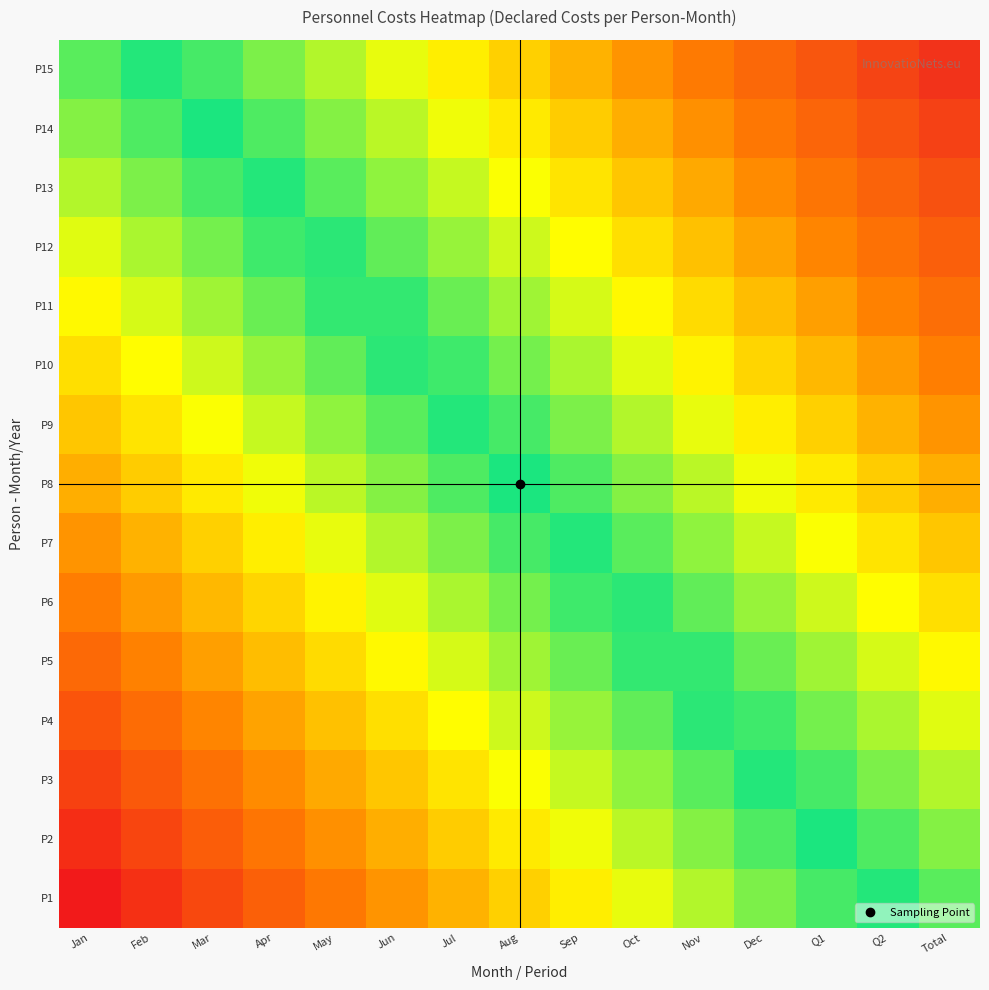

Reading left to right, transcribe all the data shown in this chart.

P1: Jan=0.0	Feb=0.0	Mar=0.1	Apr=0.1	May=0.2	Jun=0.2	Jul=0.2	Aug=0.3	Sep=0.3	Oct=0.4	Nov=0.4	Dec=0.4	Q1=0.5	Q2=0.5	Total=0.5
P2: Jan=0.0	Feb=0.1	Mar=0.1	Apr=0.1	May=0.2	Jun=0.2	Jul=0.3	Aug=0.3	Sep=0.3	Oct=0.4	Nov=0.4	Dec=0.5	Q1=0.5	Q2=0.5	Total=0.6
P3: Jan=0.1	Feb=0.1	Mar=0.1	Apr=0.2	May=0.2	Jun=0.3	Jul=0.3	Aug=0.3	Sep=0.4	Oct=0.4	Nov=0.5	Dec=0.5	Q1=0.5	Q2=0.6	Total=0.6
P4: Jan=0.1	Feb=0.1	Mar=0.2	Apr=0.2	May=0.3	Jun=0.3	Jul=0.3	Aug=0.4	Sep=0.4	Oct=0.4	Nov=0.5	Dec=0.5	Q1=0.6	Q2=0.6	Total=0.6
P5: Jan=0.1	Feb=0.2	Mar=0.2	Apr=0.2	May=0.3	Jun=0.3	Jul=0.4	Aug=0.4	Sep=0.4	Oct=0.5	Nov=0.5	Dec=0.6	Q1=0.6	Q2=0.6	Total=0.7
P6: Jan=0.2	Feb=0.2	Mar=0.2	Apr=0.3	May=0.3	Jun=0.4	Jul=0.4	Aug=0.4	Sep=0.5	Oct=0.5	Nov=0.6	Dec=0.6	Q1=0.6	Q2=0.7	Total=0.7
P7: Jan=0.2	Feb=0.2	Mar=0.3	Apr=0.3	May=0.4	Jun=0.4	Jul=0.4	Aug=0.5	Sep=0.5	Oct=0.5	Nov=0.6	Dec=0.6	Q1=0.7	Q2=0.7	Total=0.7
P8: Jan=0.2	Feb=0.3	Mar=0.3	Apr=0.3	May=0.4	Jun=0.4	Jul=0.5	Aug=0.5	Sep=0.5	Oct=0.6	Nov=0.6	Dec=0.7	Q1=0.7	Q2=0.7	Total=0.8
P9: Jan=0.3	Feb=0.3	Mar=0.3	Apr=0.4	May=0.4	Jun=0.5	Jul=0.5	Aug=0.5	Sep=0.6	Oct=0.6	Nov=0.6	Dec=0.7	Q1=0.7	Q2=0.8	Total=0.8
P10: Jan=0.3	Feb=0.3	Mar=0.4	Apr=0.4	May=0.4	Jun=0.5	Jul=0.5	Aug=0.6	Sep=0.6	Oct=0.6	Nov=0.7	Dec=0.7	Q1=0.8	Q2=0.8	Total=0.8
P11: Jan=0.3	Feb=0.4	Mar=0.4	Apr=0.4	May=0.5	Jun=0.5	Jul=0.6	Aug=0.6	Sep=0.6	Oct=0.7	Nov=0.7	Dec=0.8	Q1=0.8	Q2=0.8	Total=0.9
P12: Jan=0.4	Feb=0.4	Mar=0.4	Apr=0.5	May=0.5	Jun=0.6	Jul=0.6	Aug=0.6	Sep=0.7	Oct=0.7	Nov=0.7	Dec=0.8	Q1=0.8	Q2=0.9	Total=0.9
P13: Jan=0.4	Feb=0.4	Mar=0.5	Apr=0.5	May=0.5	Jun=0.6	Jul=0.6	Aug=0.7	Sep=0.7	Oct=0.7	Nov=0.8	Dec=0.8	Q1=0.9	Q2=0.9	Total=0.9
P14: Jan=0.4	Feb=0.5	Mar=0.5	Apr=0.5	May=0.6	Jun=0.6	Jul=0.7	Aug=0.7	Sep=0.7	Oct=0.8	Nov=0.8	Dec=0.9	Q1=0.9	Q2=0.9	Total=1.0
P15: Jan=0.5	Feb=0.5	Mar=0.5	Apr=0.6	May=0.6	Jun=0.6	Jul=0.7	Aug=0.7	Sep=0.8	Oct=0.8	Nov=0.8	Dec=0.9	Q1=0.9	Q2=1.0	Total=1.0